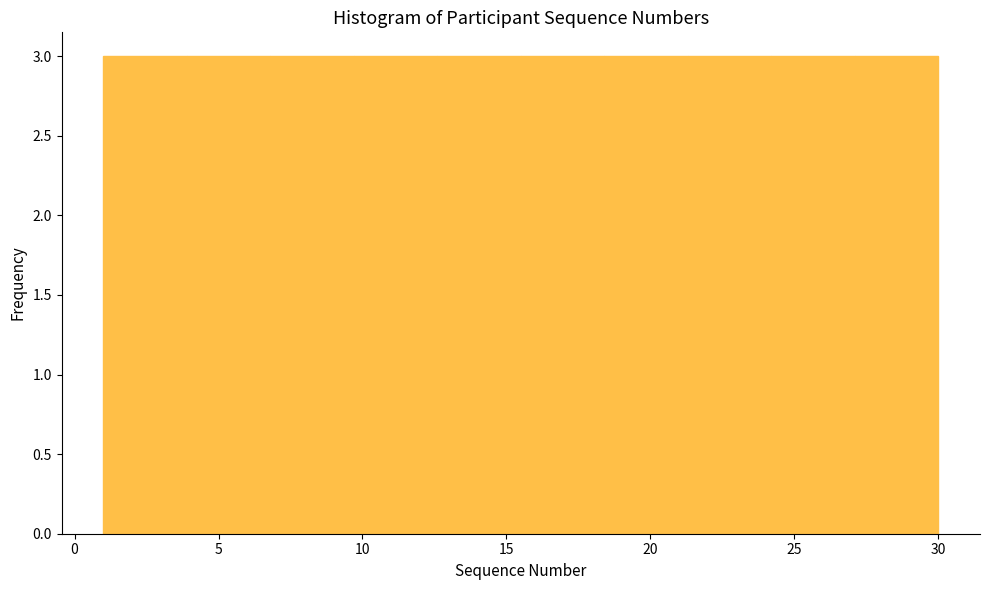

Reading left to right, transcribe this chart: for each bar, give the range it covers on the x-axis and its height. Neither the bar edges nor the heights are printed on the chart, so give them approximately, as read against the axes.

1.0 to 3.9: 3
3.9 to 6.8: 3
6.8 to 9.7: 3
9.7 to 12.6: 3
12.6 to 15.5: 3
15.5 to 18.4: 3
18.4 to 21.3: 3
21.3 to 24.2: 3
24.2 to 27.1: 3
27.1 to 30.0: 3